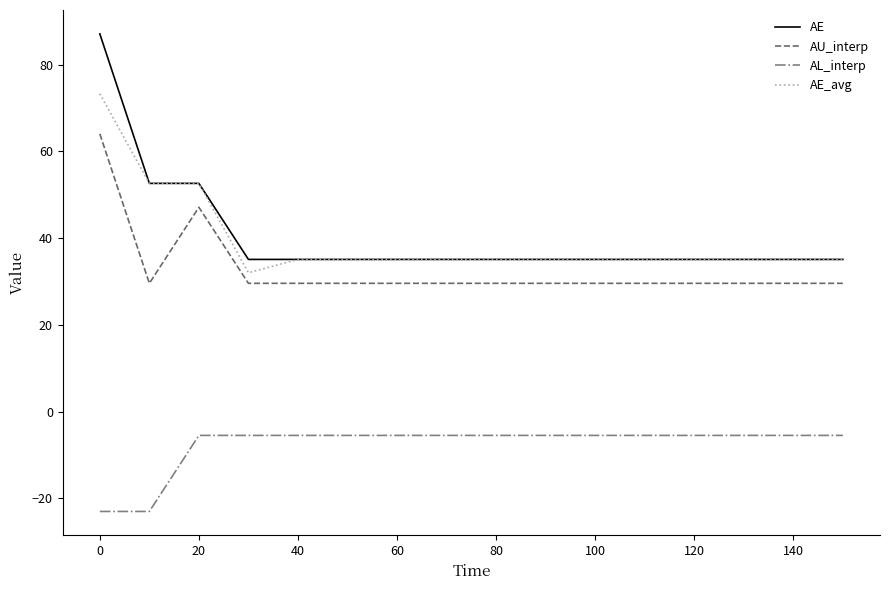

Rank the series by their maximum value, from lowest to highest.

AL_interp, AU_interp, AE_avg, AE